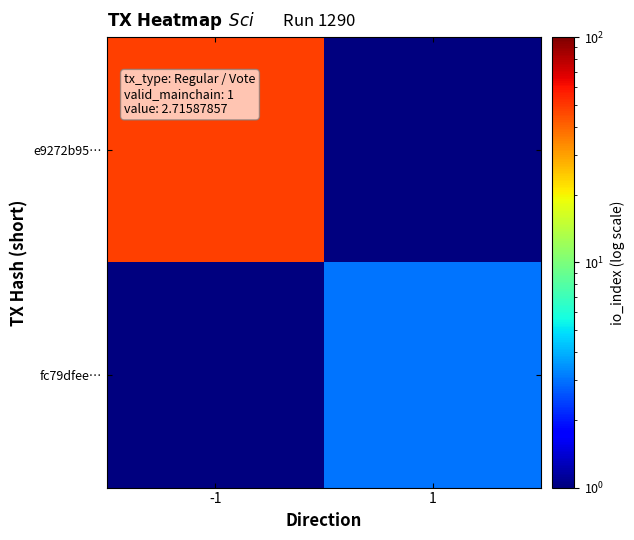

Rank the series at -1 from lowest to highest value.

fc79dfee…, e9272b95…